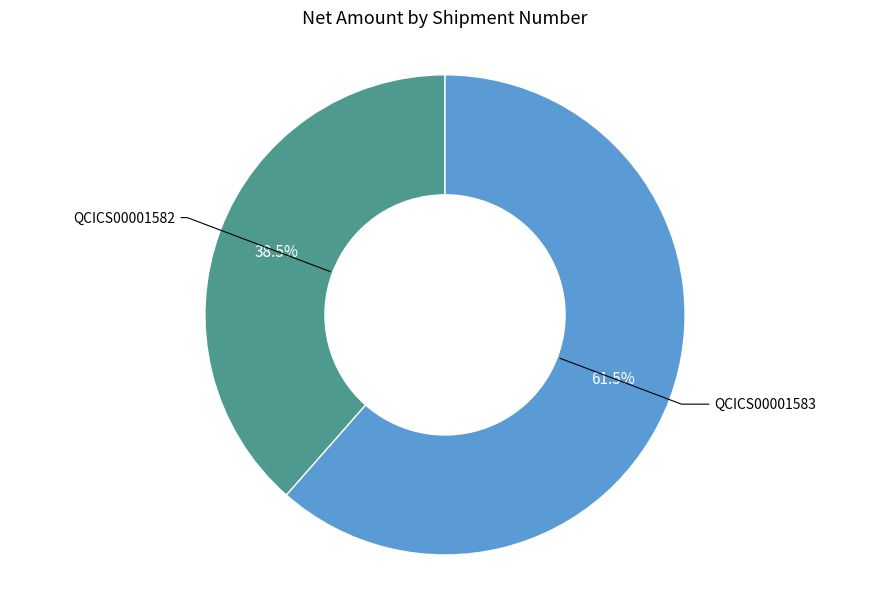

Is there a majority slice in this chart?

Yes